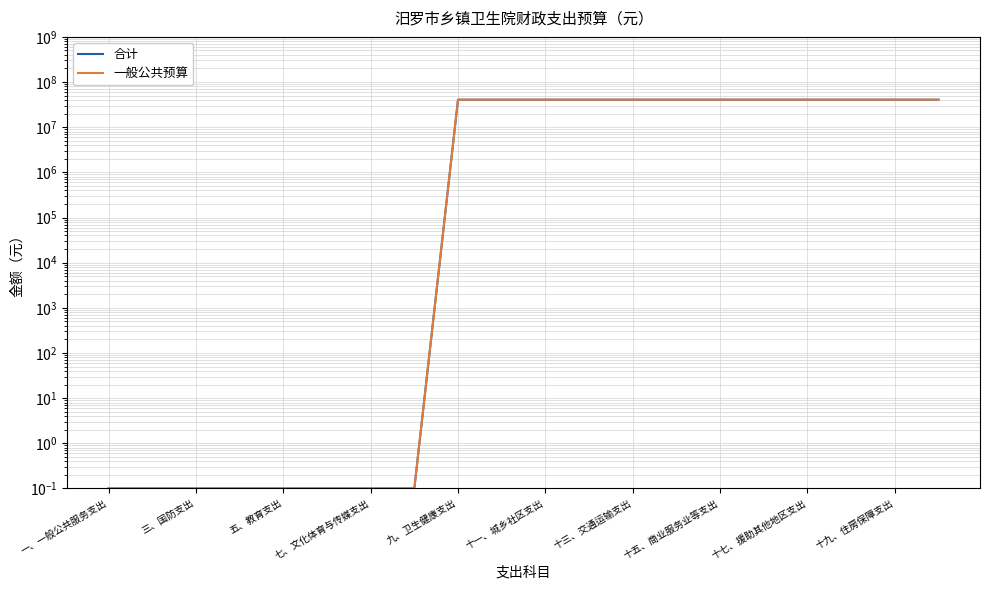

What is the sum of all 合计 values?

488047224.3